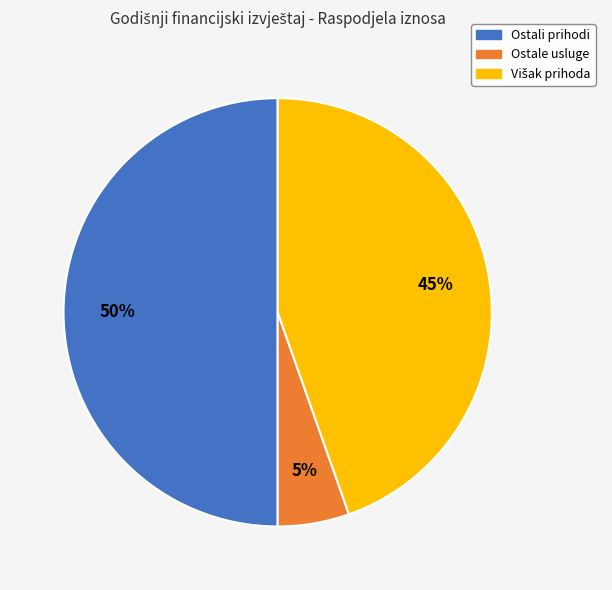

Is it true that Ostali prihodi is 50% of the pie?

True